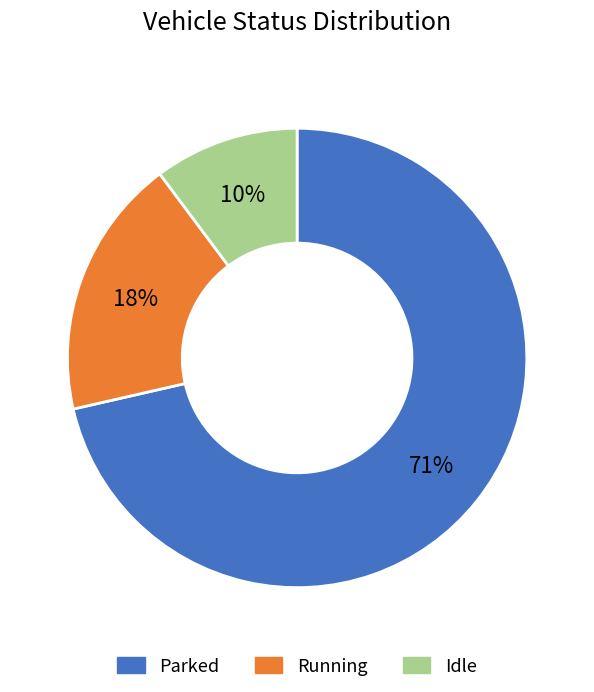

To the nearest percent, what is the average slice percentage?

33%